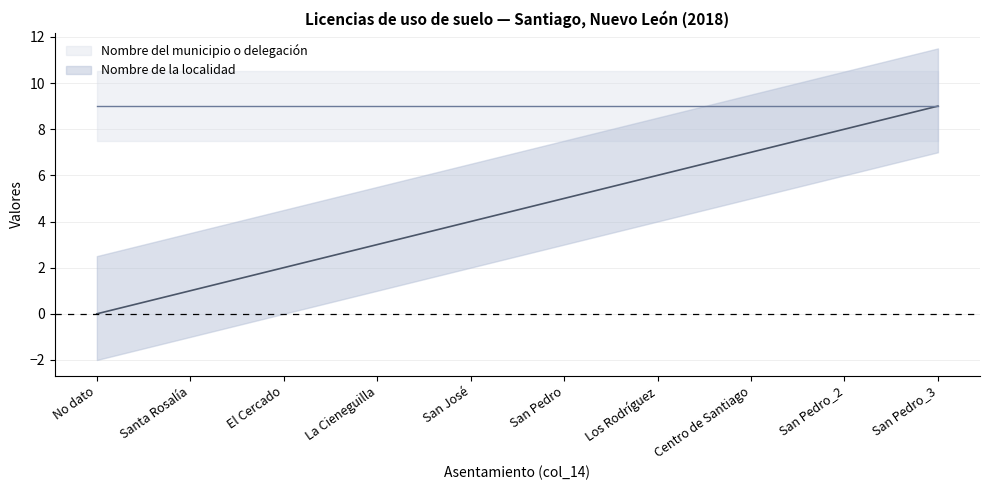

Which has a higher value, La Cieneguilla or San Pedro_2?

San Pedro_2